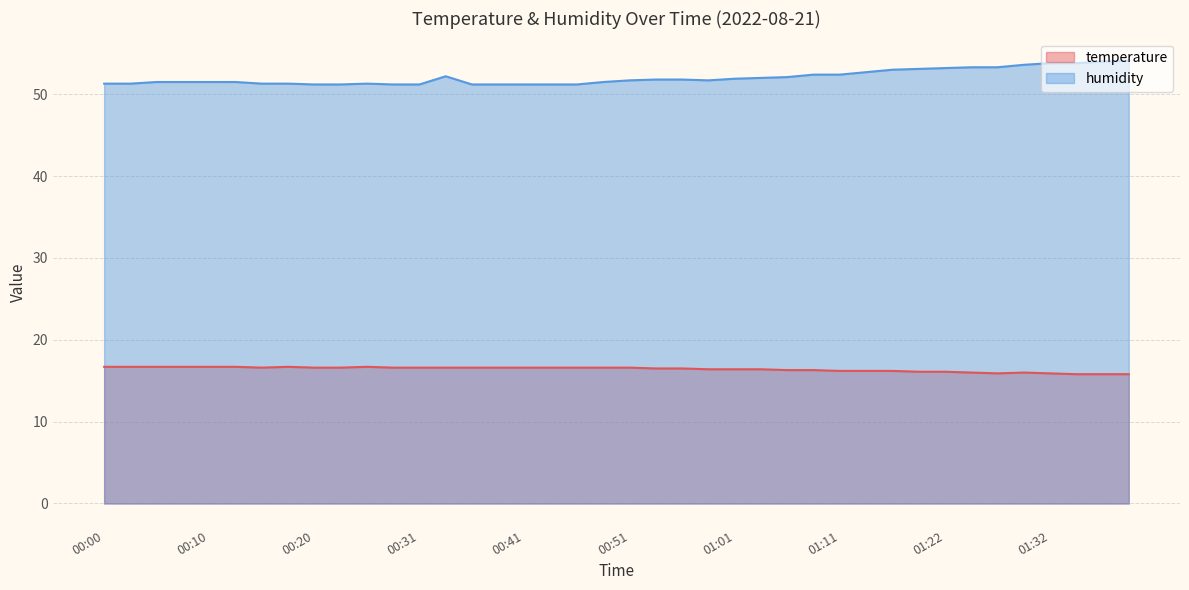

What is the label of the 32nd point from the right?

00:20